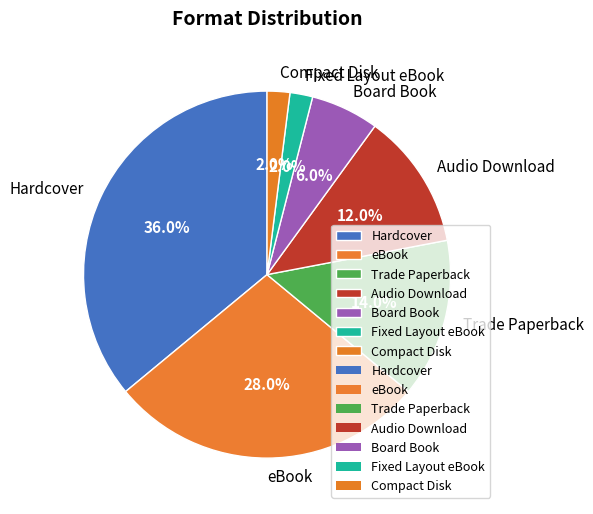

What is the ratio of the value at Fixed Layout eBook to the value at Compact Disk?

1.0